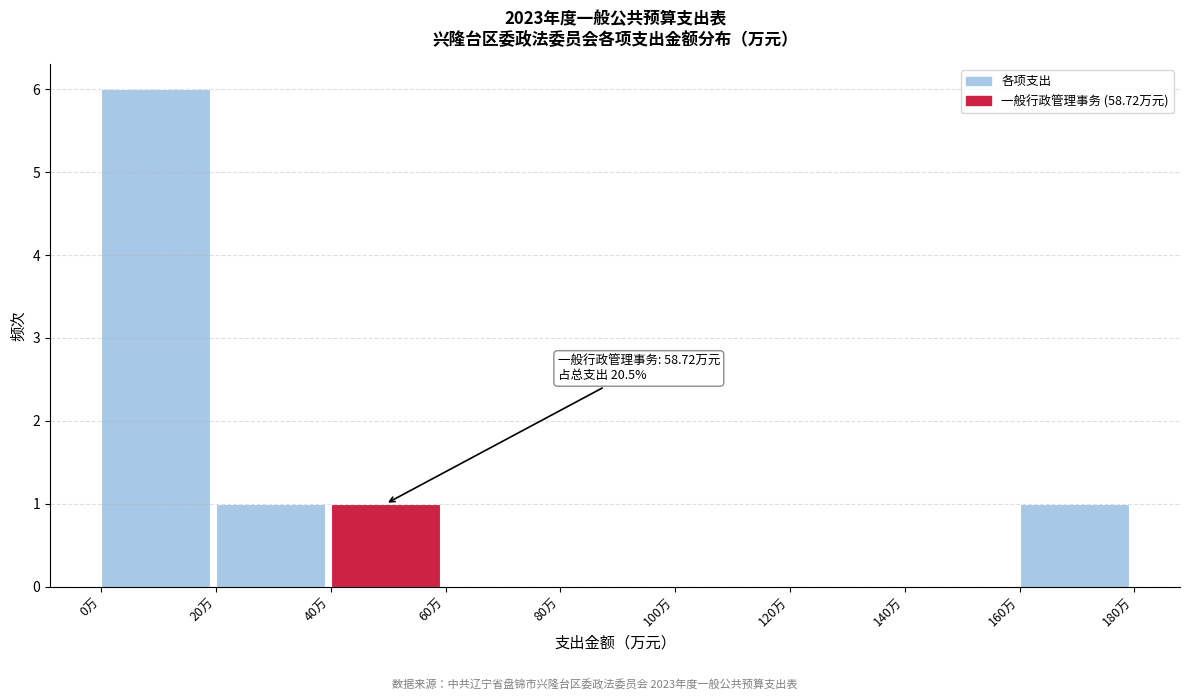

Over which range of the x-axis is the bar tallest?

0 to 20